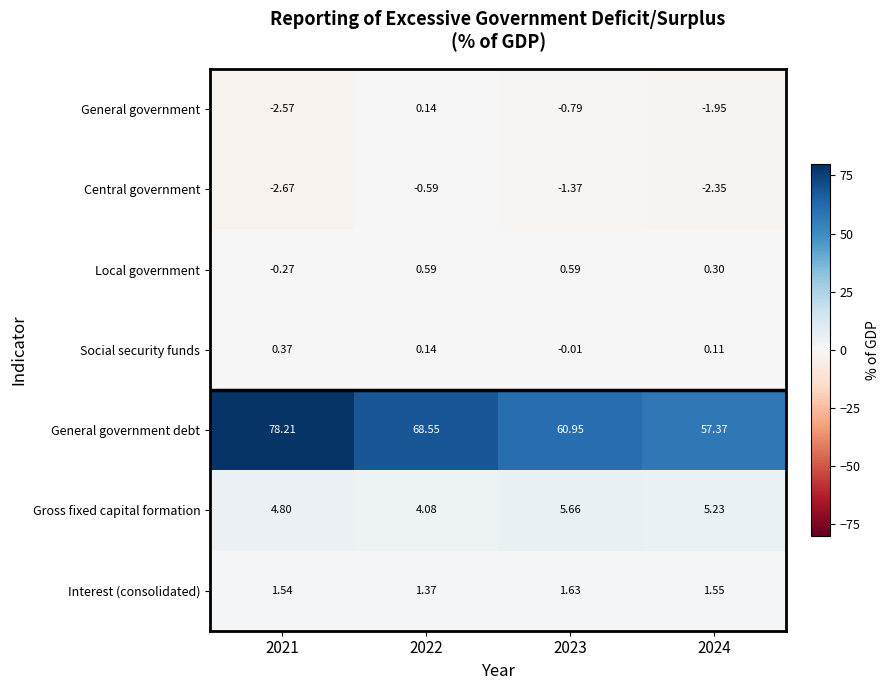

At which category is the sum across all series the highest?

2021